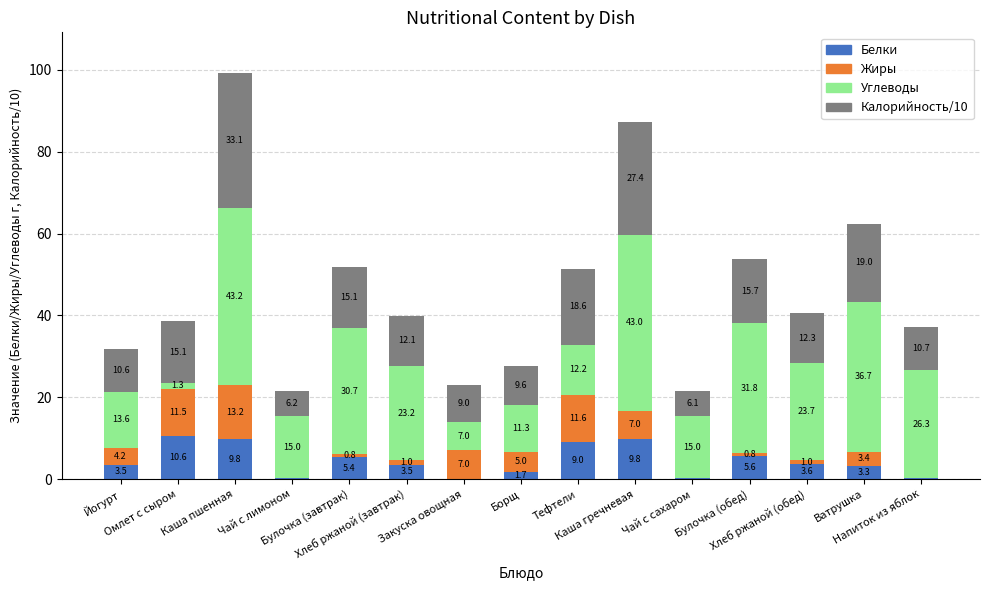

Count the number of categories in the chart.

15